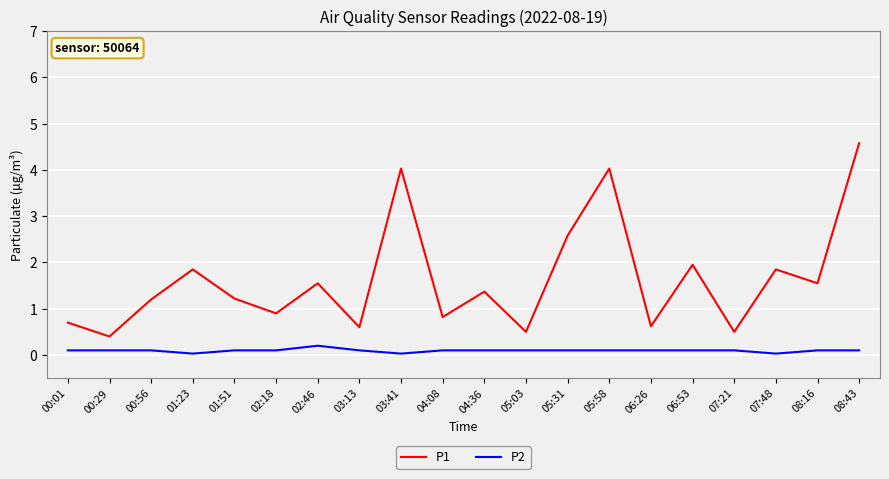

Which series has the widest spread of values?

P1